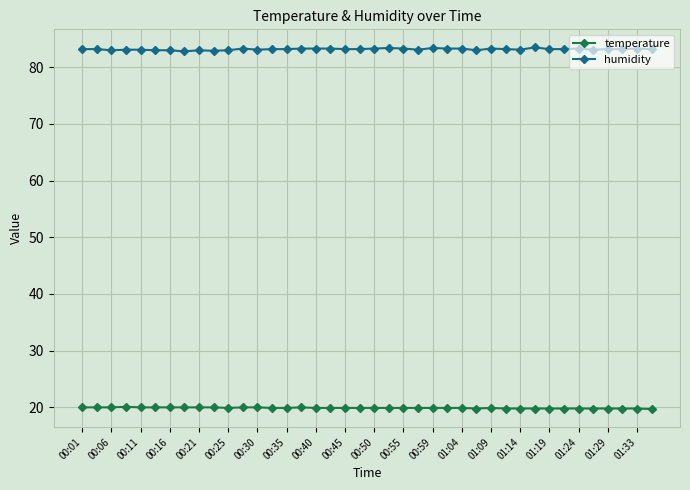

What is the difference between the maximum and minimum values in the temperature series?

0.4